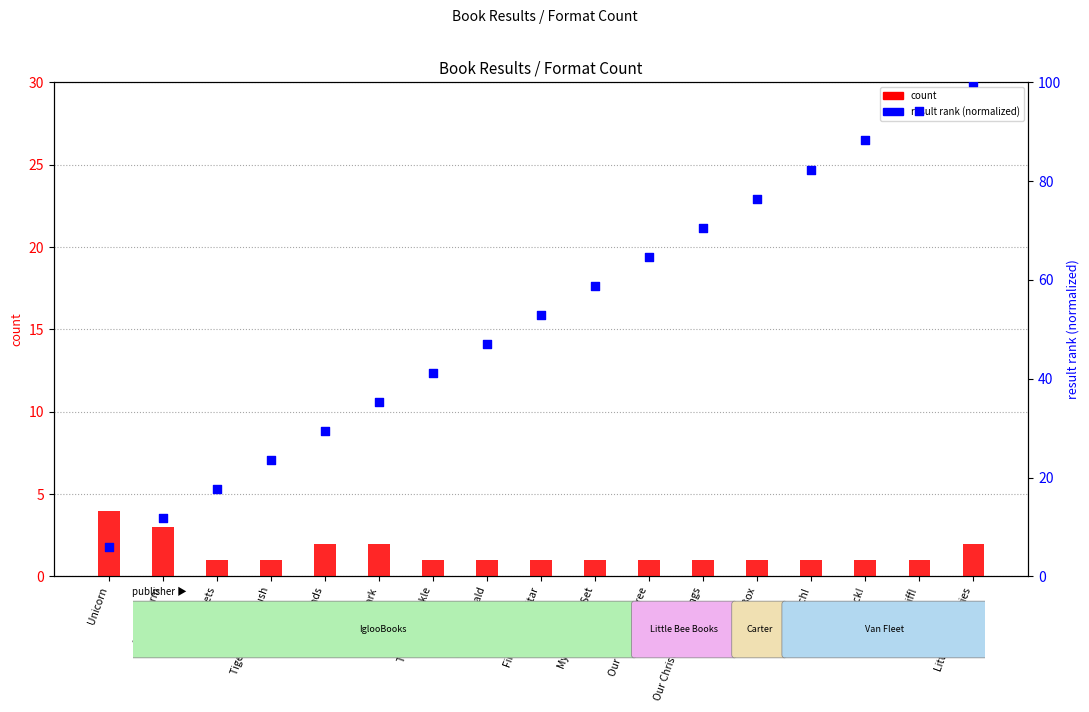

Which series has the largest total across all categories?

result rank (normalized)